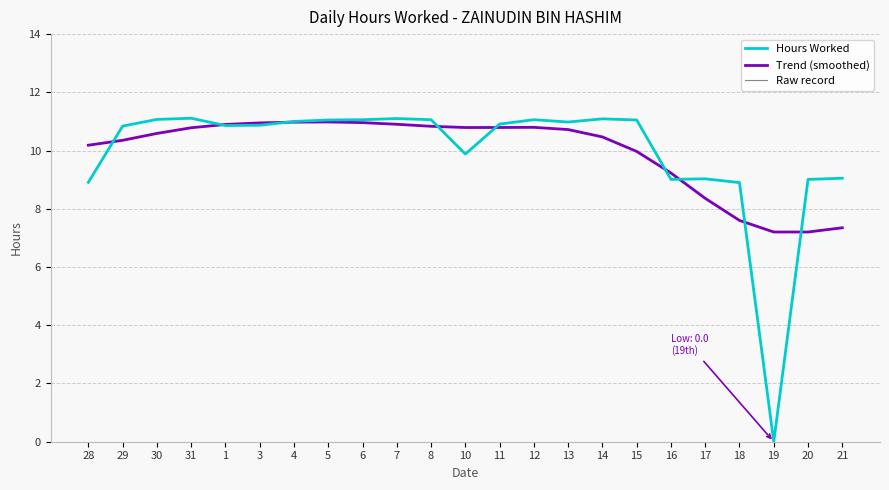

What is the value of the Raw record point at the 11th from the left?

11.1